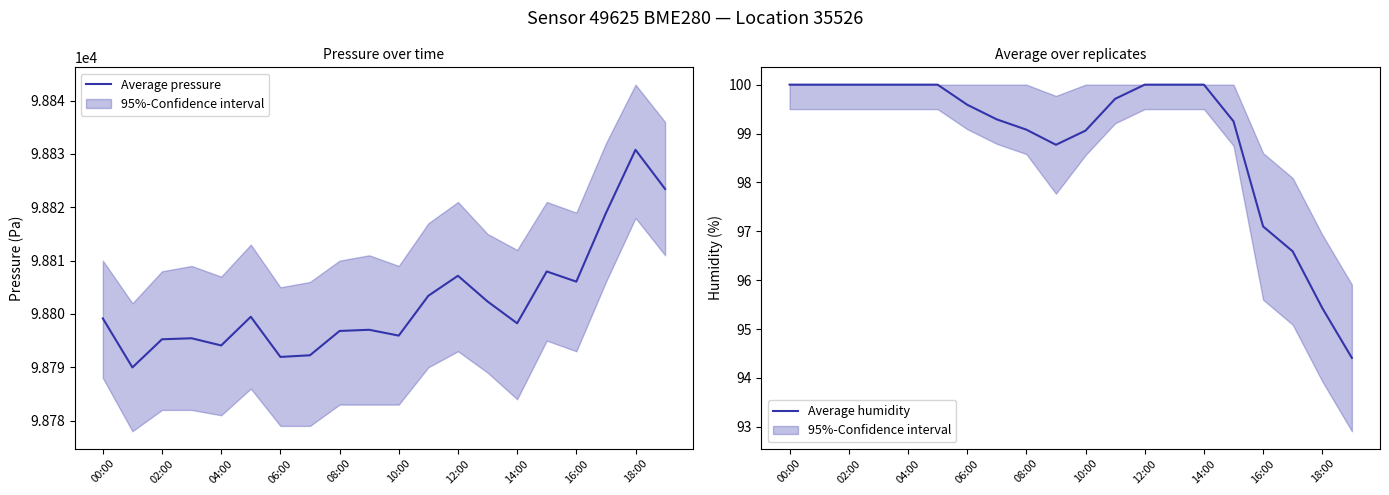

The Average pressure series shows 41634.5 at 14:00. True or false?

False